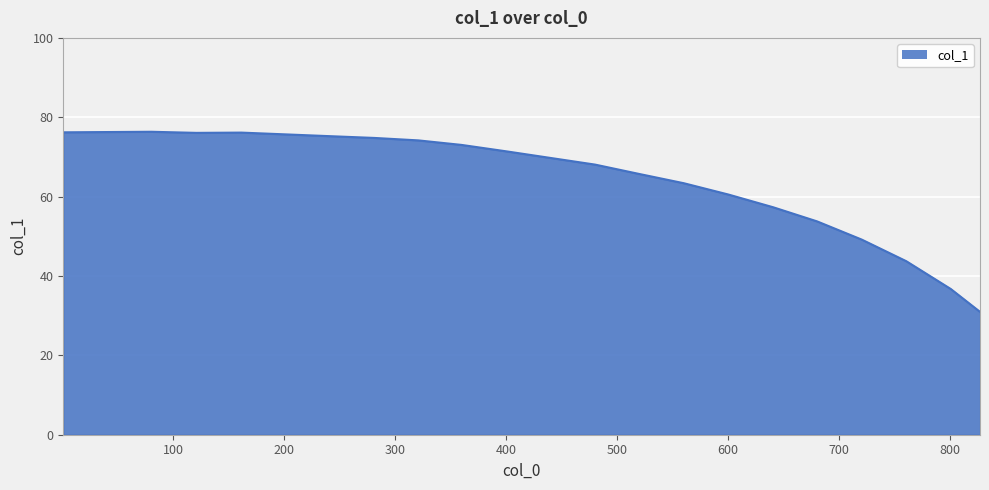

What is the maximum value shown in the chart?

76.3